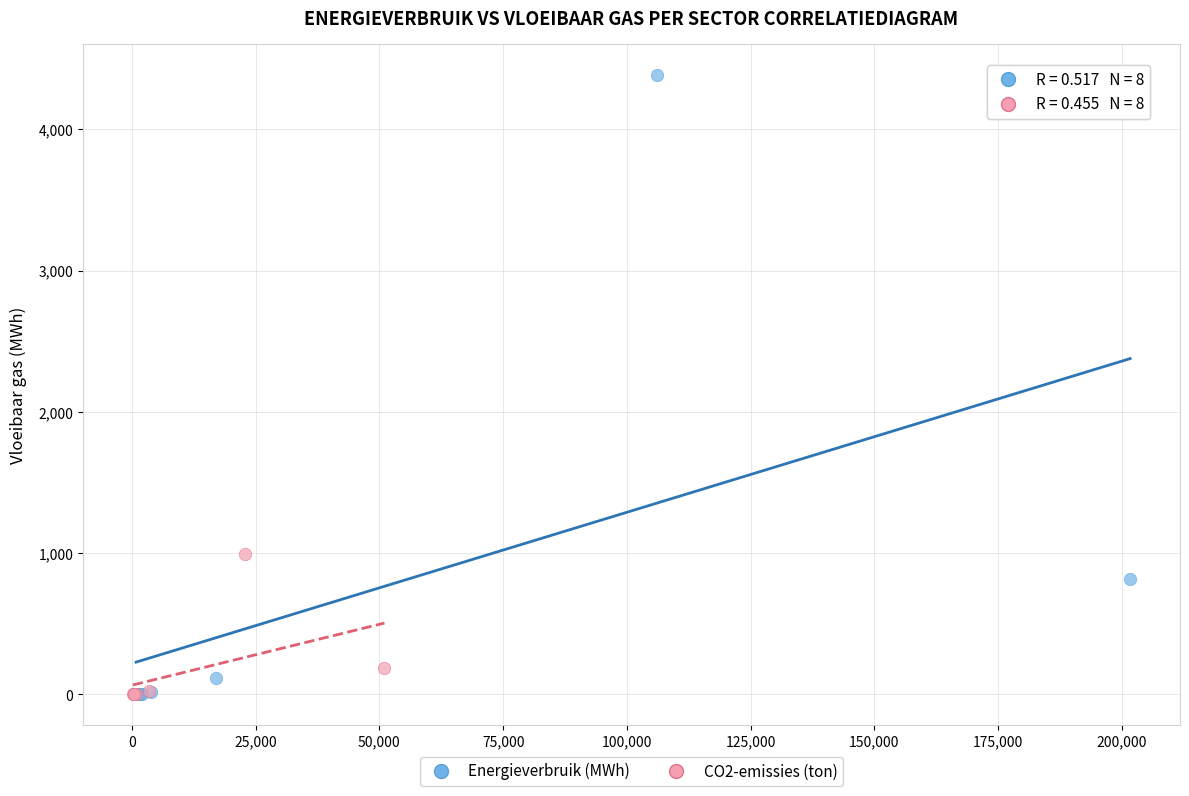

Which series has the widest spread of Y values?

Energieverbruik (MWh)